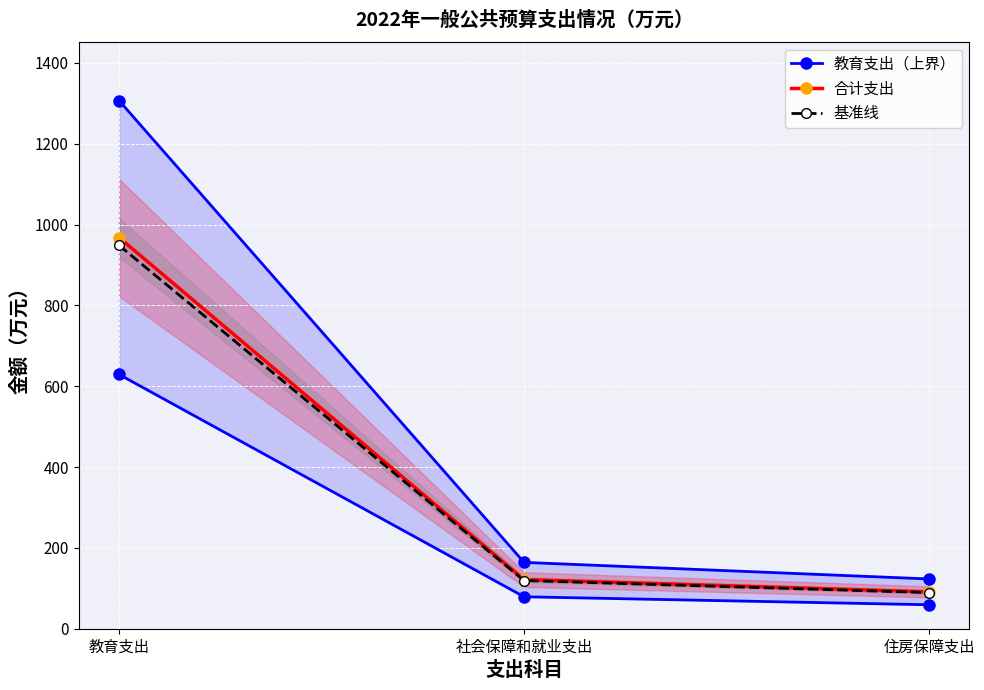

List the series in order of their peak value, highest first.

教育支出（上界）, 合计支出, 基准线